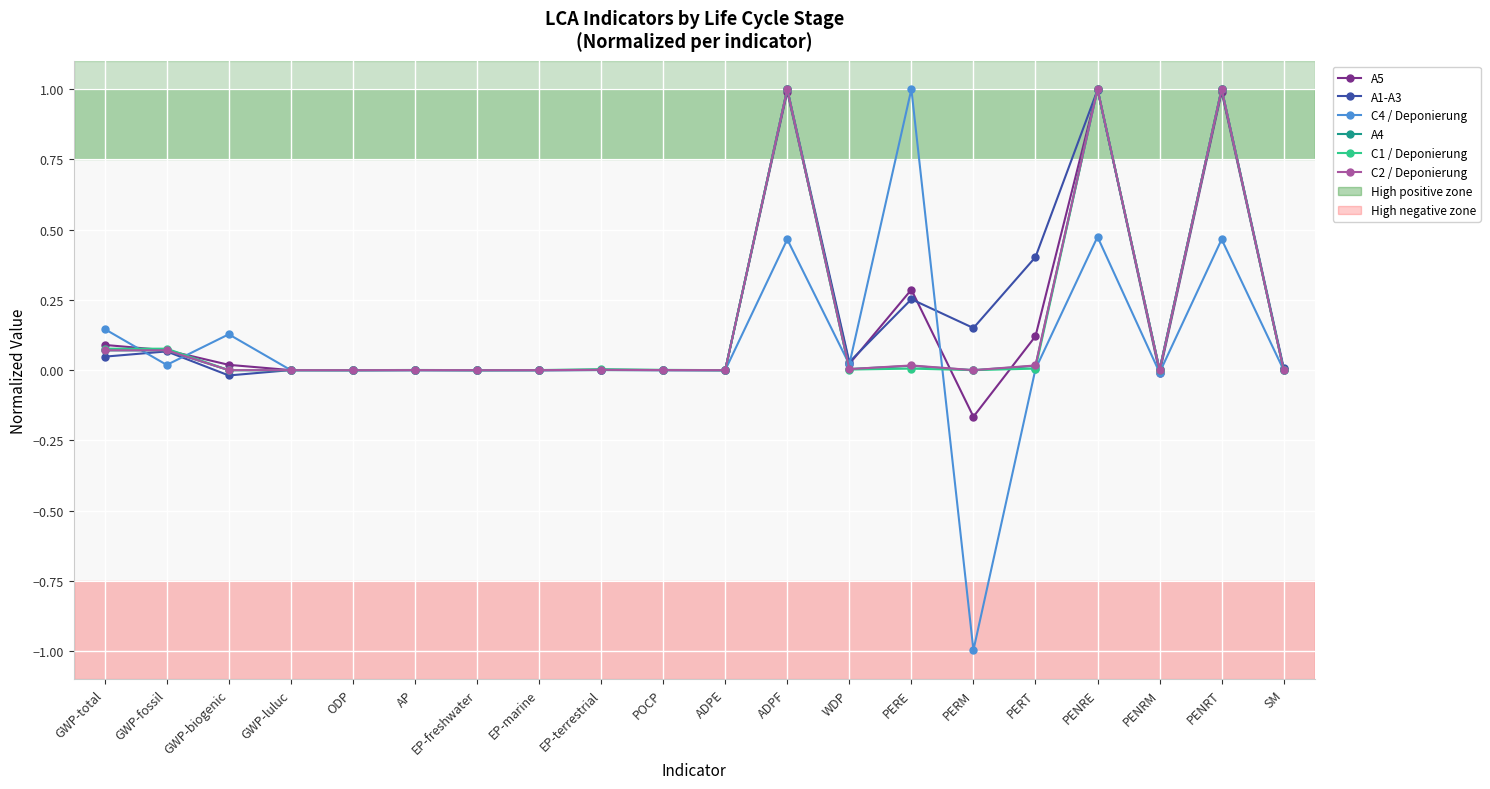

Which series has the largest total across all categories?

A1-A3